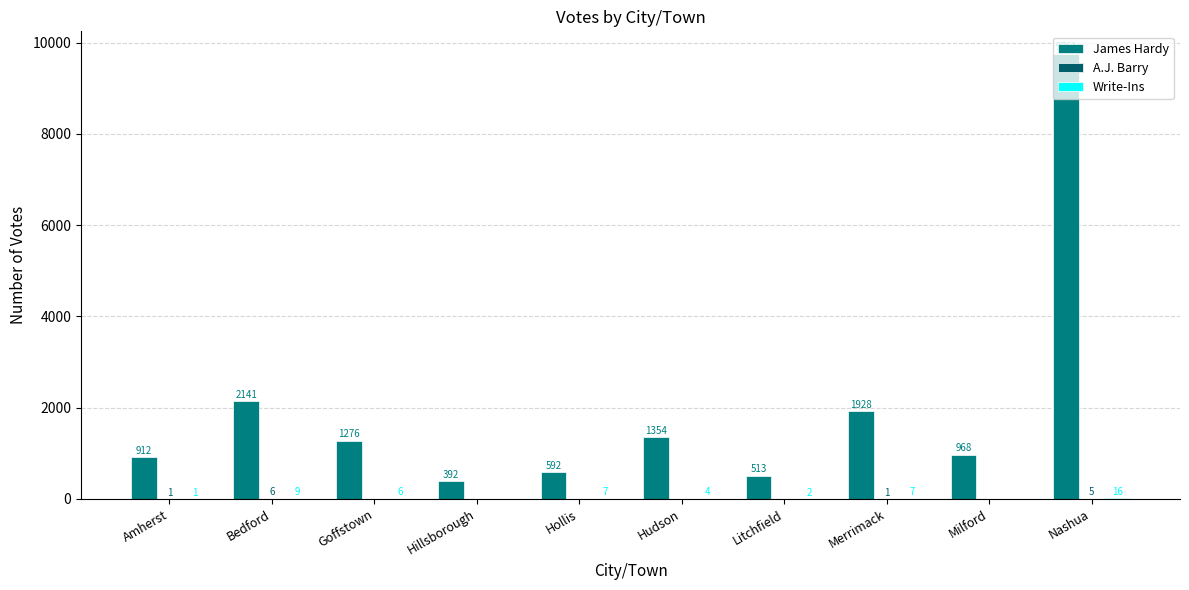

Is it true that James Hardy equals 443 at Hudson?

False